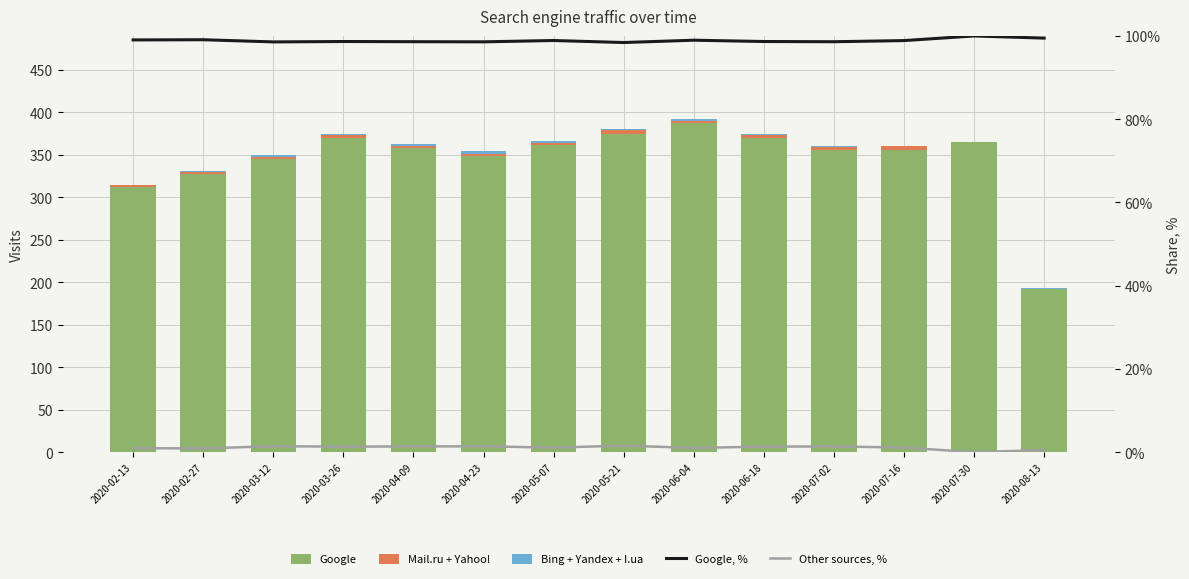

Between 2020-06-04 and 2020-05-07, which is larger?

2020-06-04